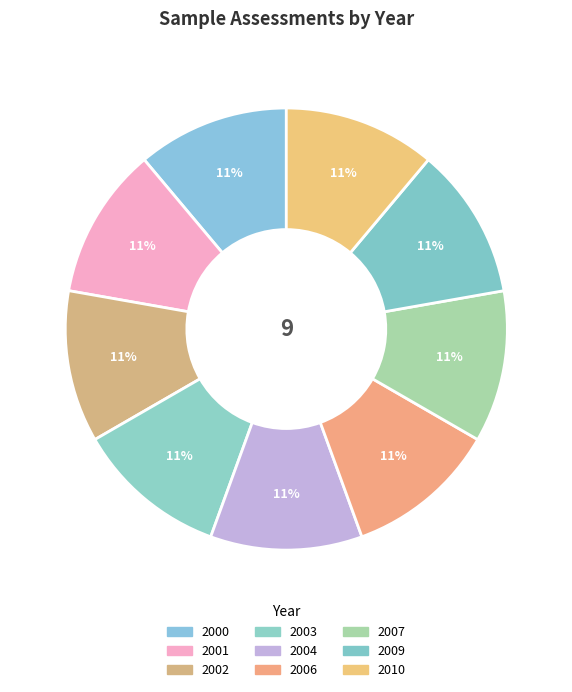

Count the number of slices in the pie.

9